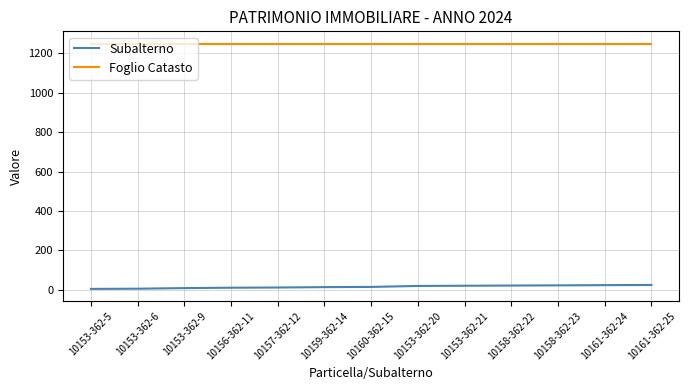

At how many categories does at least one series exceed 441?

13